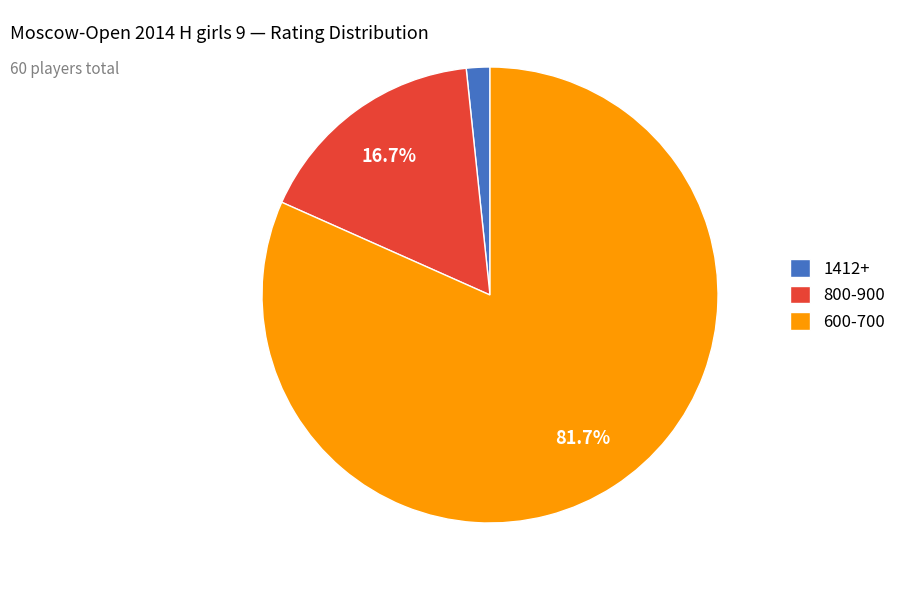

To the nearest percent, what portion does 600-700 represent?

82%